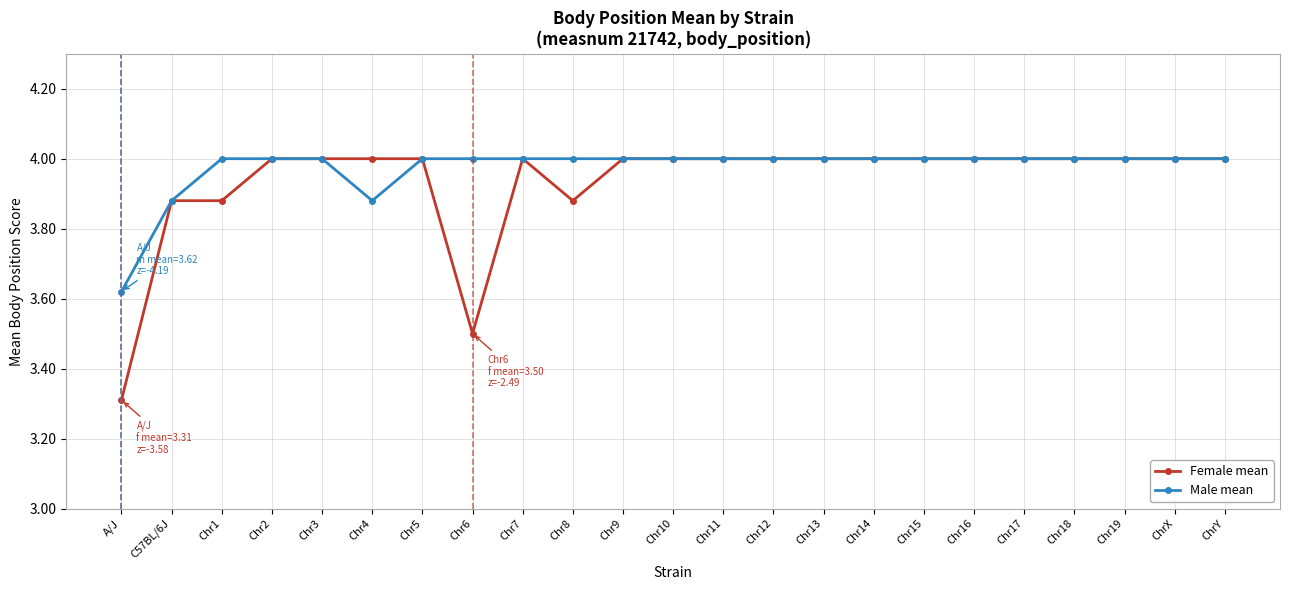

Read the Male mean value at Chr2.

4.0